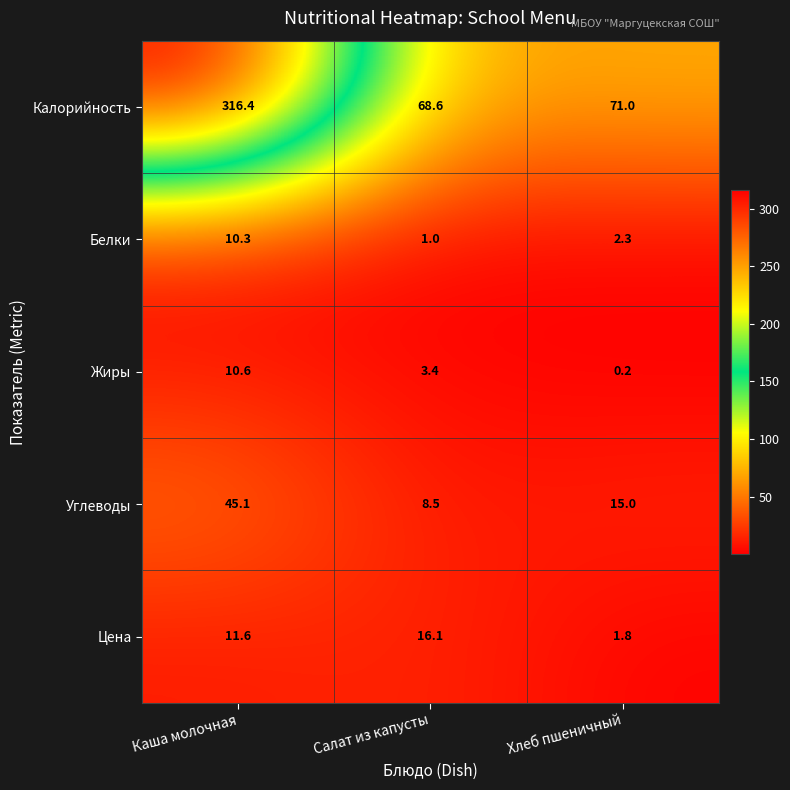

At which category is the sum across all series the highest?

Каша молочная